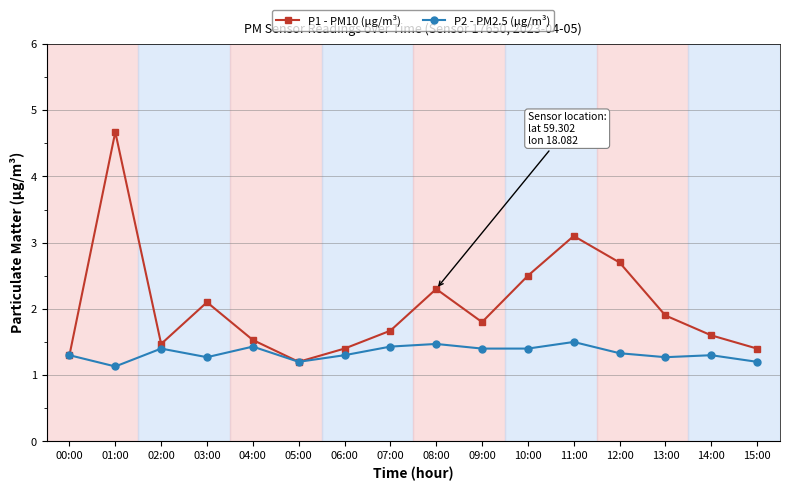

How many lines are shown in the chart?

2